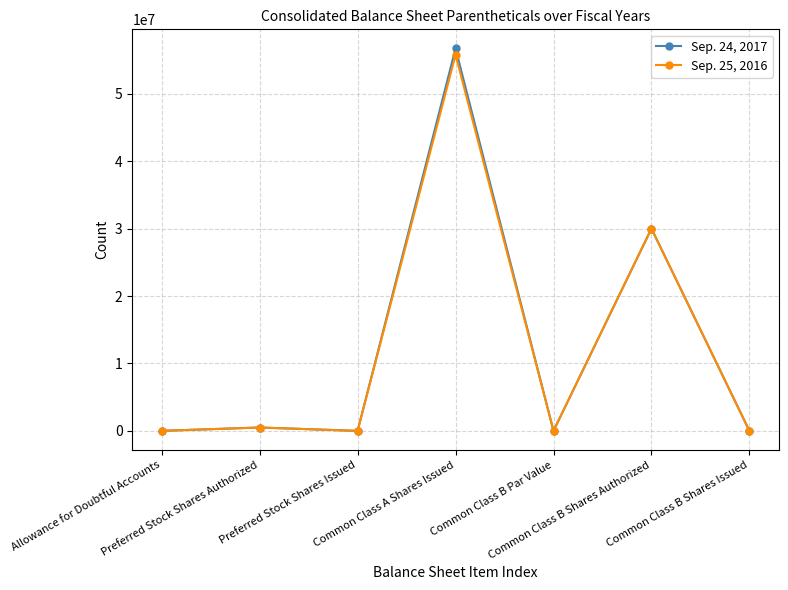

List the series in order of their overall mean, highest first.

Sep. 24, 2017, Sep. 25, 2016